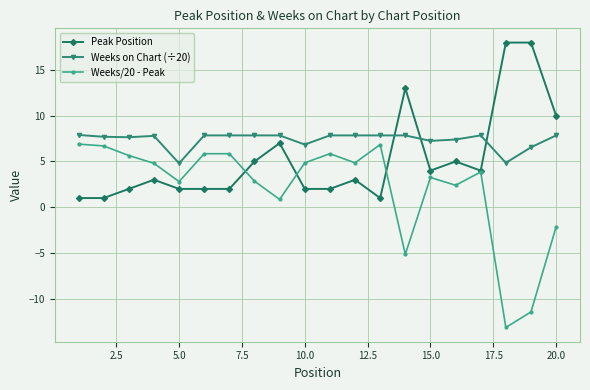

What is the value of the Peak Position point at the 8th from the left?

5.0